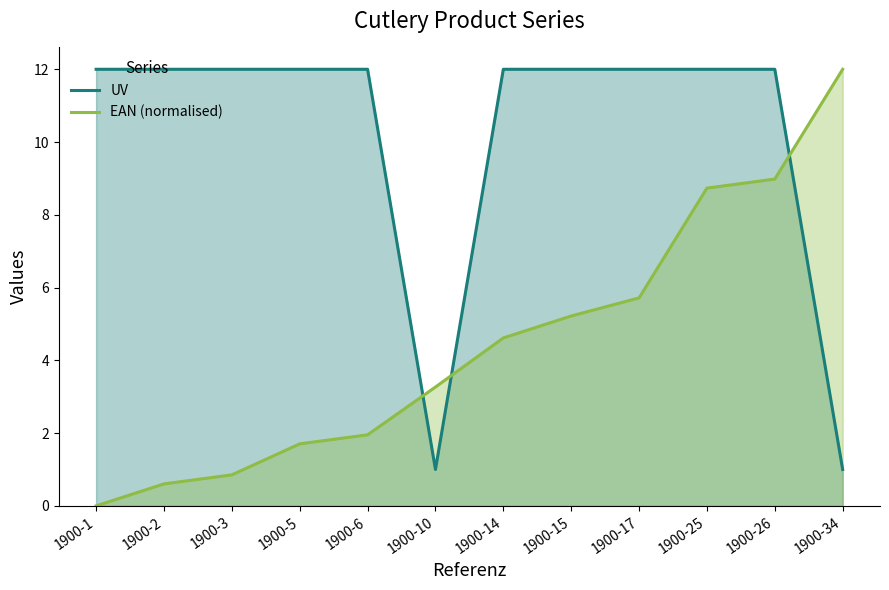

At which label does EAN (normalised) reach its peak?

1900-34